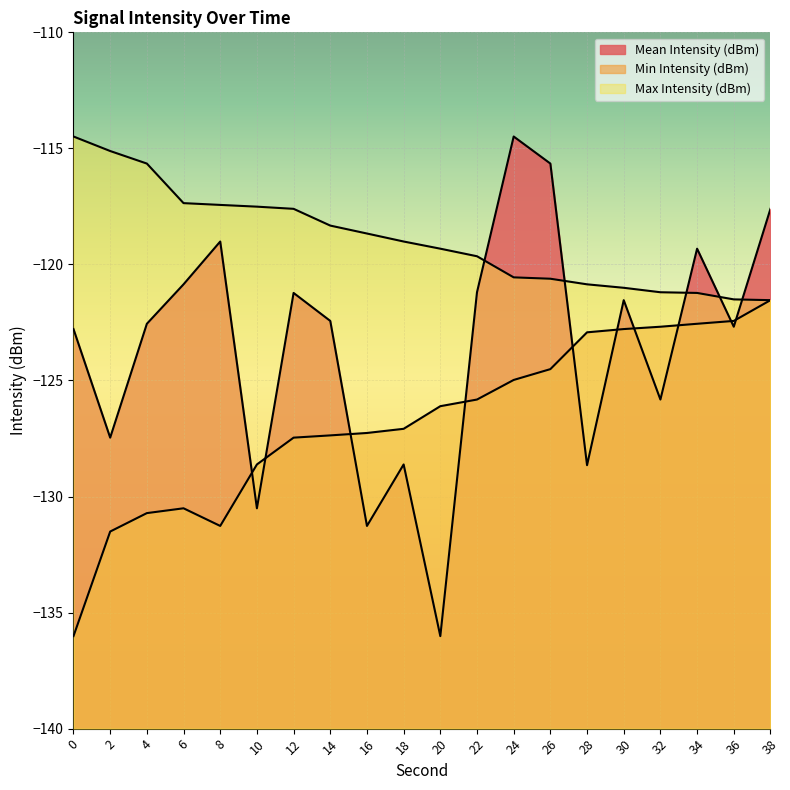

What is the sum of all Min Intensity (dBm) values?

-2534.1